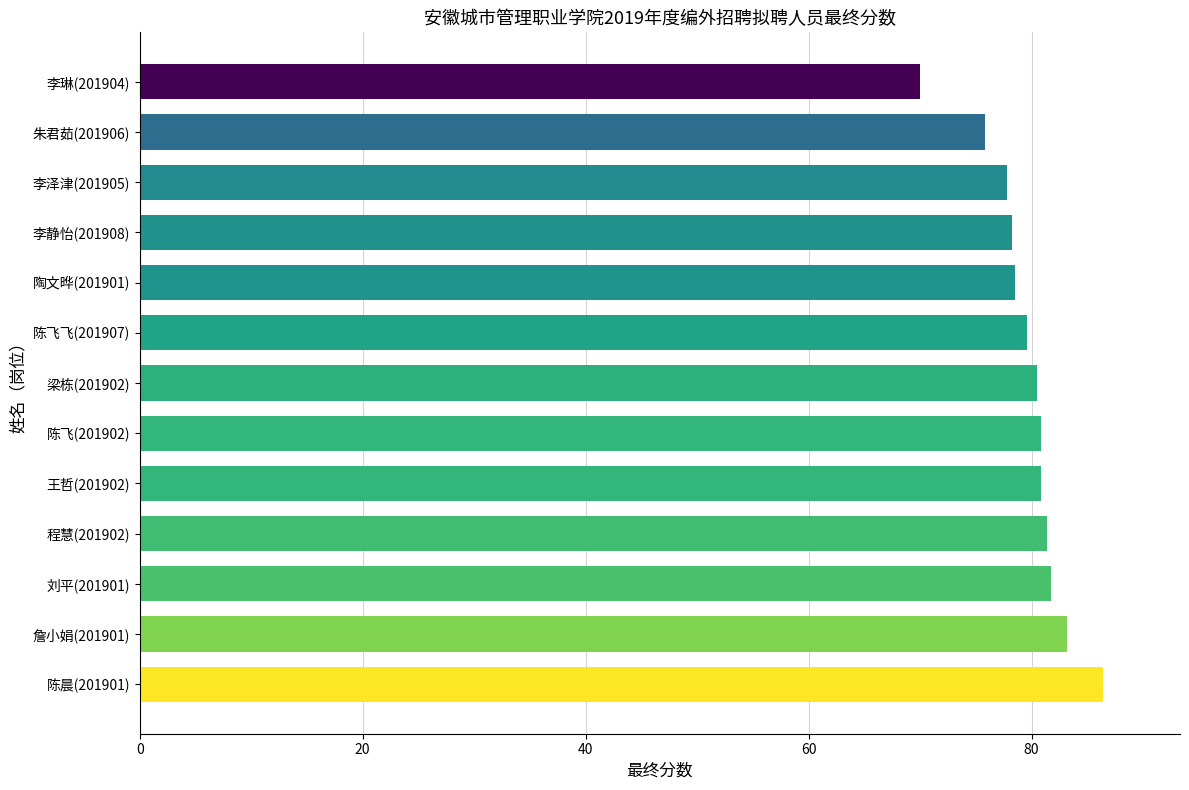

True or false: the data shows 37.0 at 程慧(201902).

False